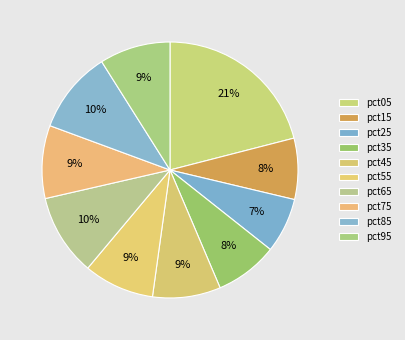

To the nearest percent, what portion does pct75 represent?

9%